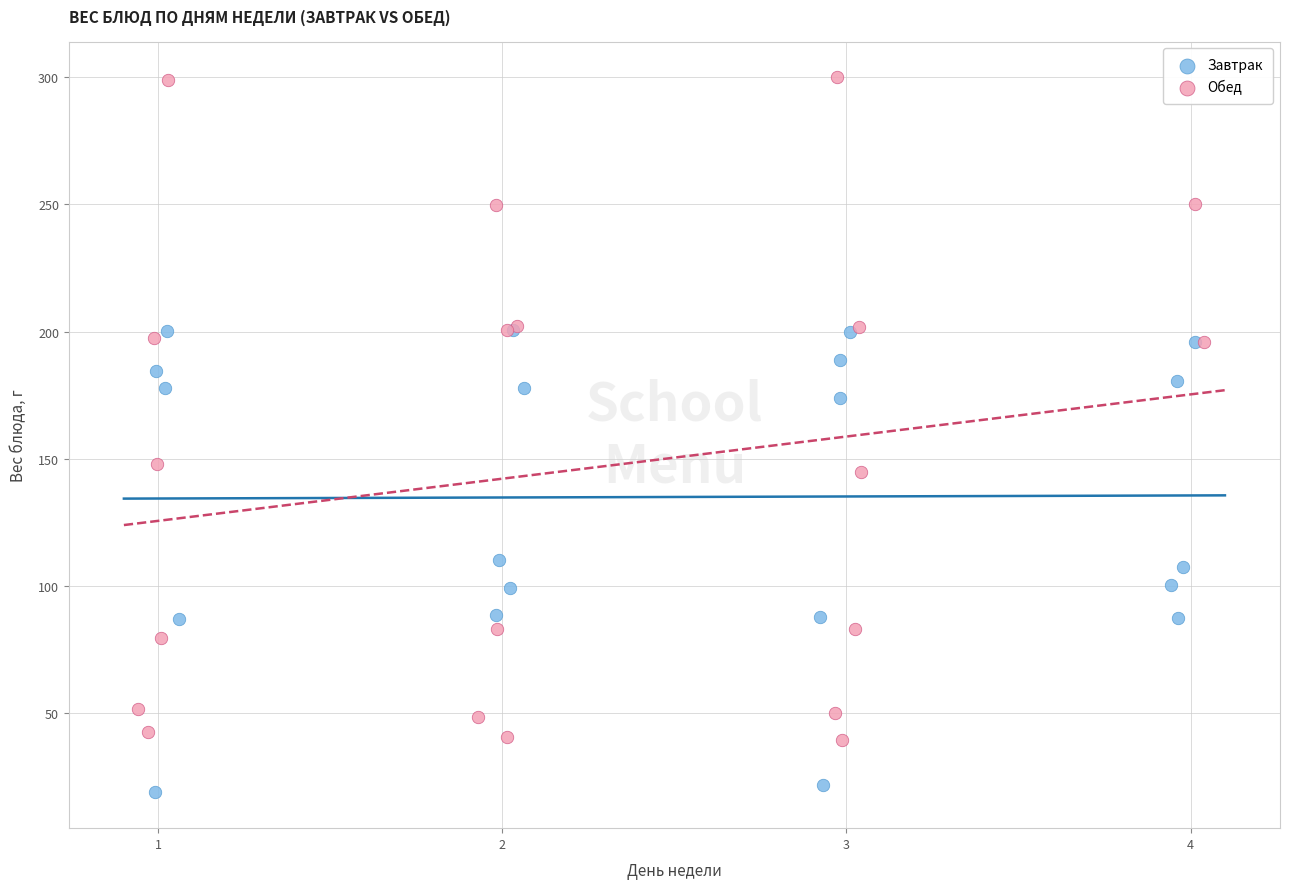

Which series contains the highest Y value?

Обед